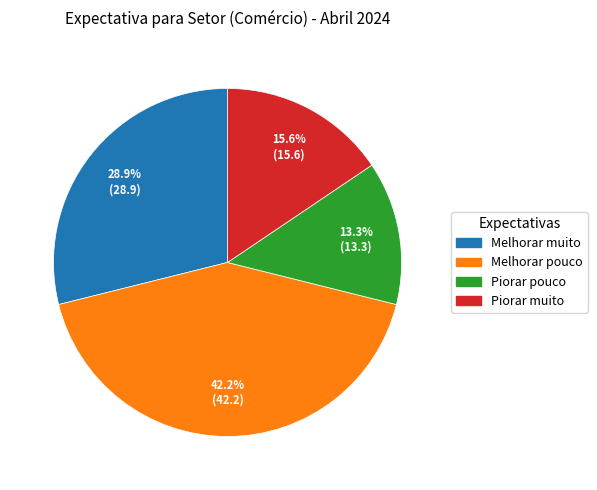

Which slice is the smallest?

Piorar pouco